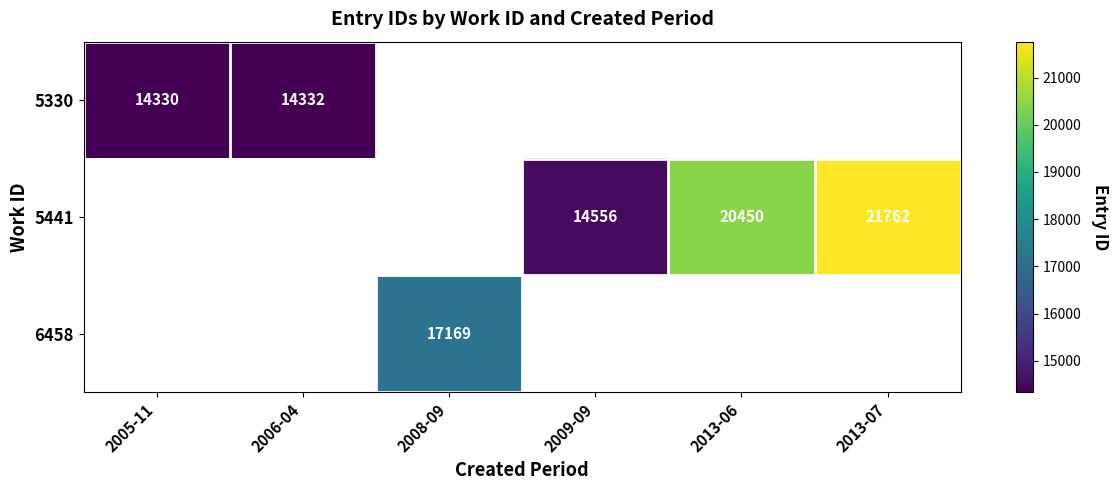

True or false: 5330 has a value of 7953 at 2006-04.

False